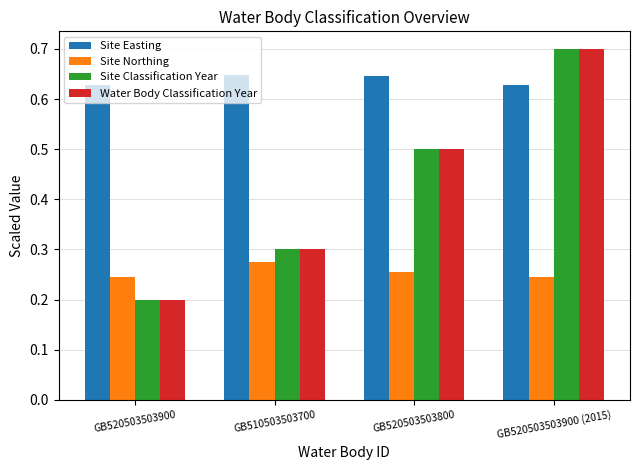

What is the spread (max minus min) of values at GB520503503900?

0.4